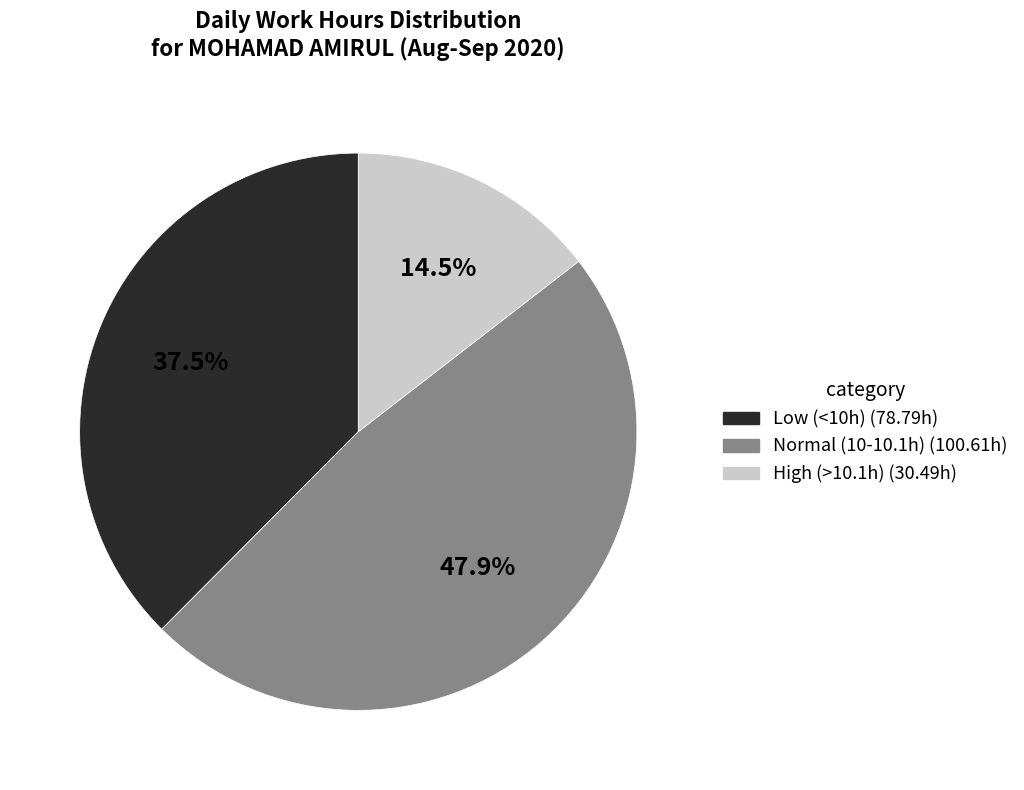

Is High (>10.1h) (30.49h) the majority of the pie?

No